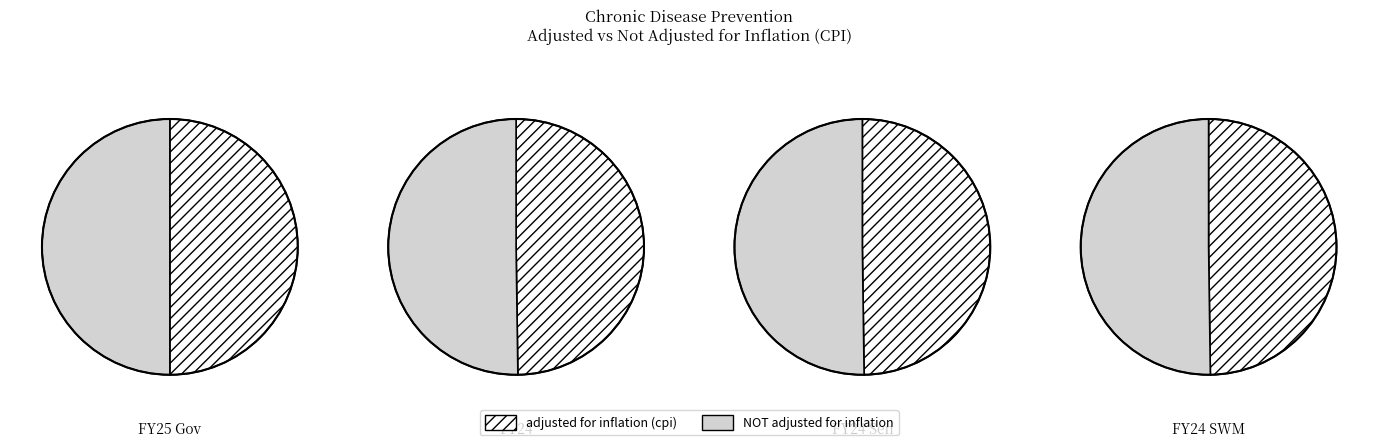

Does FY25 Gov represent more than half of the total?

No